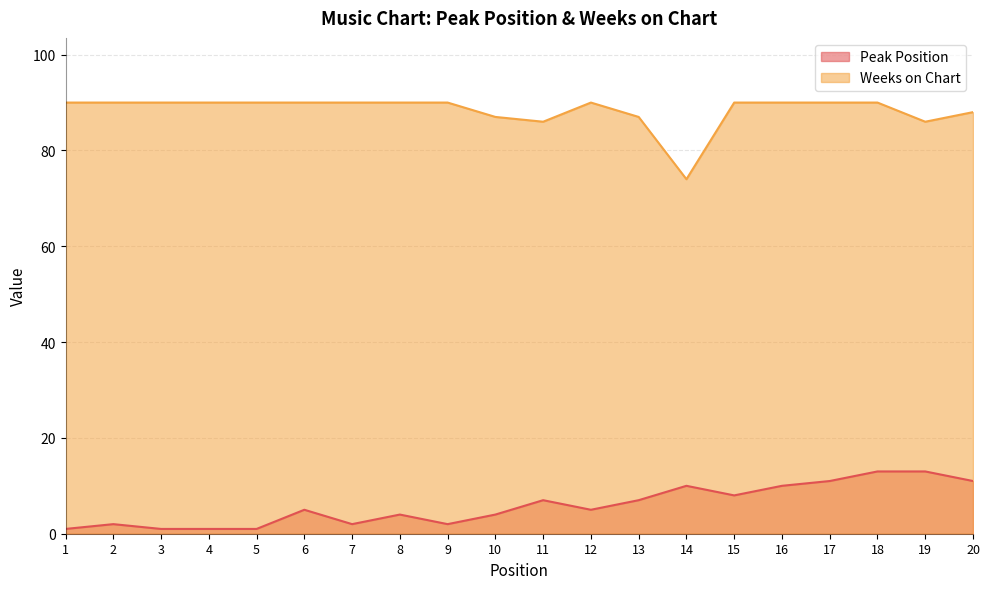

What is the lowest value of the Weeks on Chart series?

74